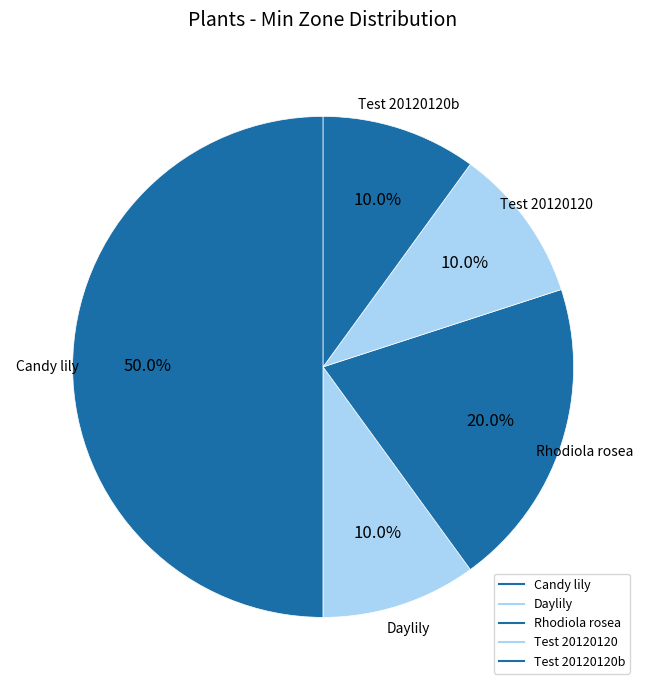

How many slices are in this pie chart?

5